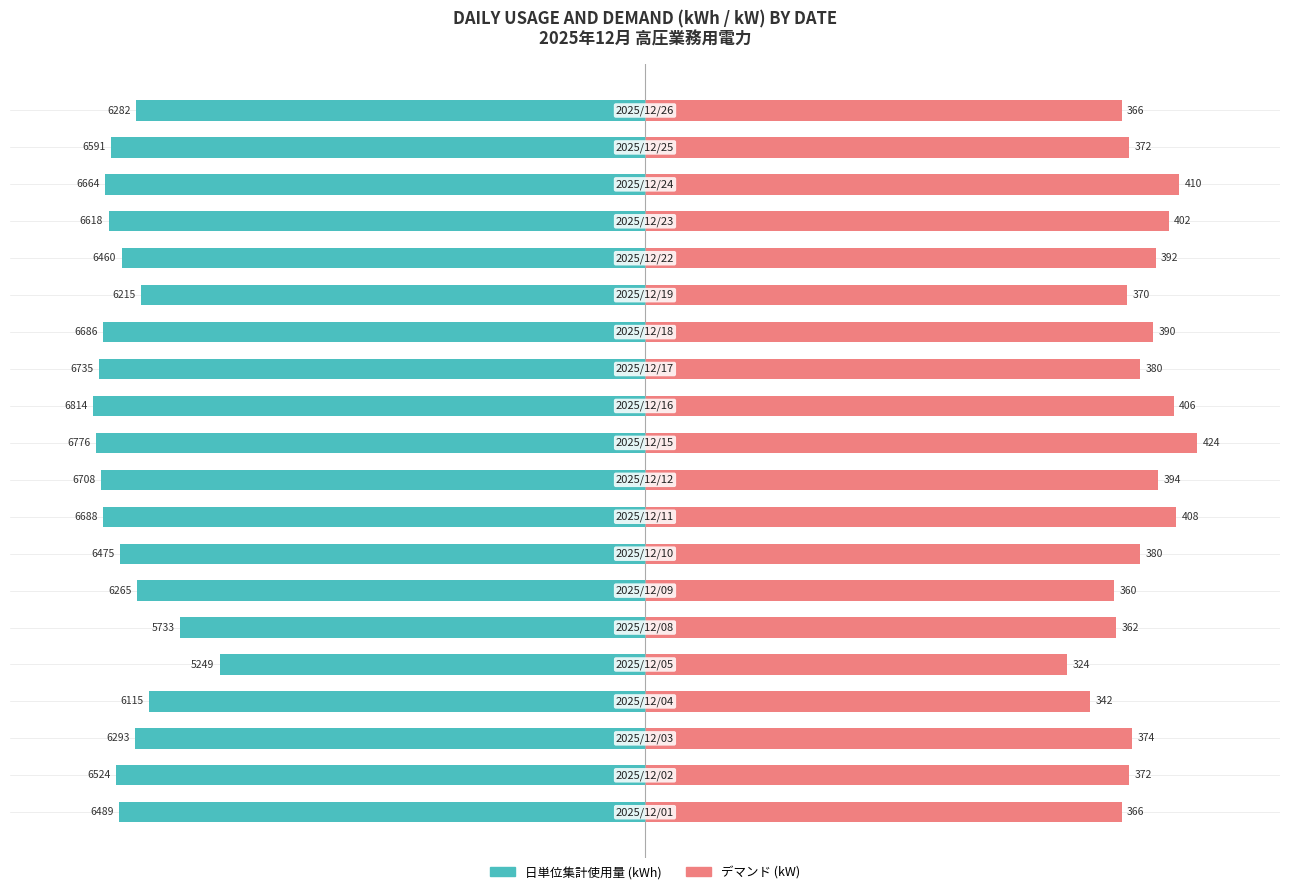

What are all the series names shown in the legend?

日単位集計使用量, デマンド